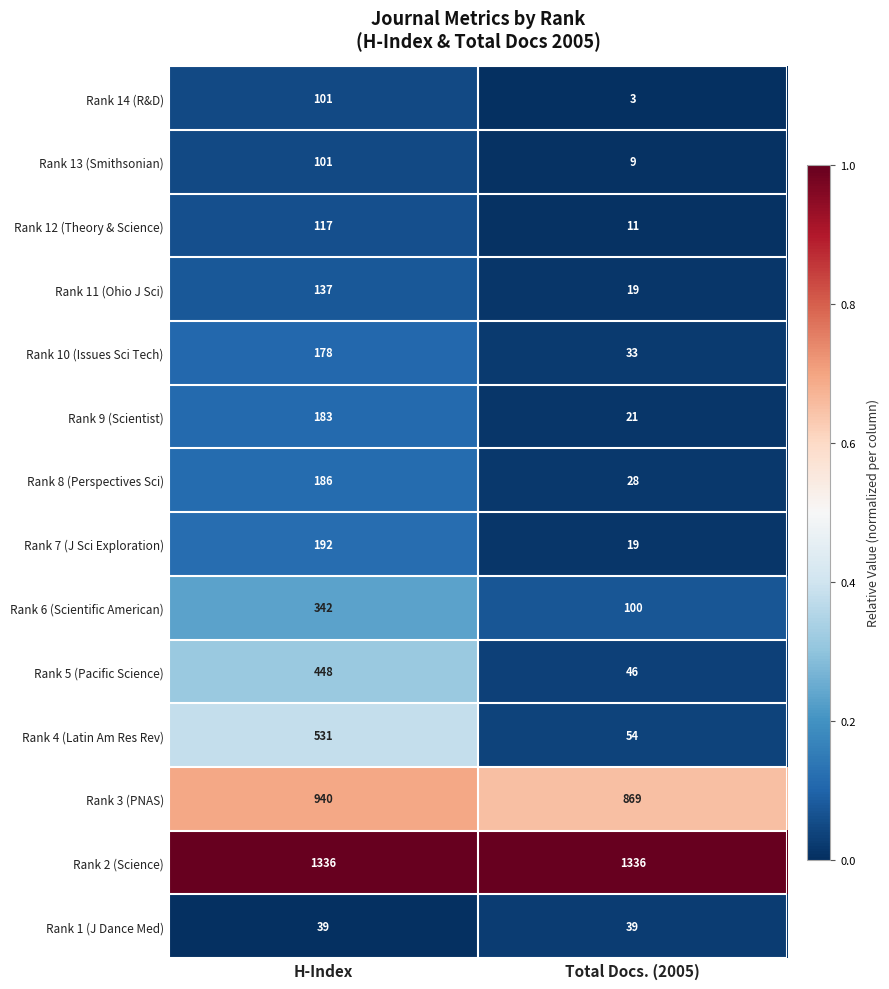

True or false: Rank 7 (J Sci Exploration) has a value of 52 at H-Index.

False